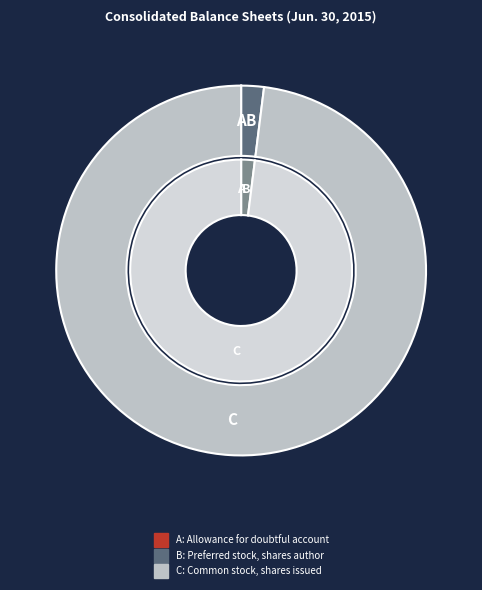

What percentage is NOT represented by Preferred stock, shares authorized?

98.0%